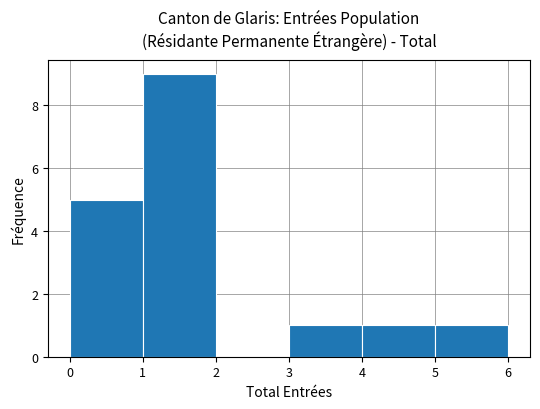

Reading left to right, list every bar in this chart as the range it spans on the x-axis followed by its height. The values are not printed on the chart, so give them approximately, as read against the axis.

0 to 1: 5
1 to 2: 9
2 to 3: 0
3 to 4: 1
4 to 5: 1
5 to 6: 1